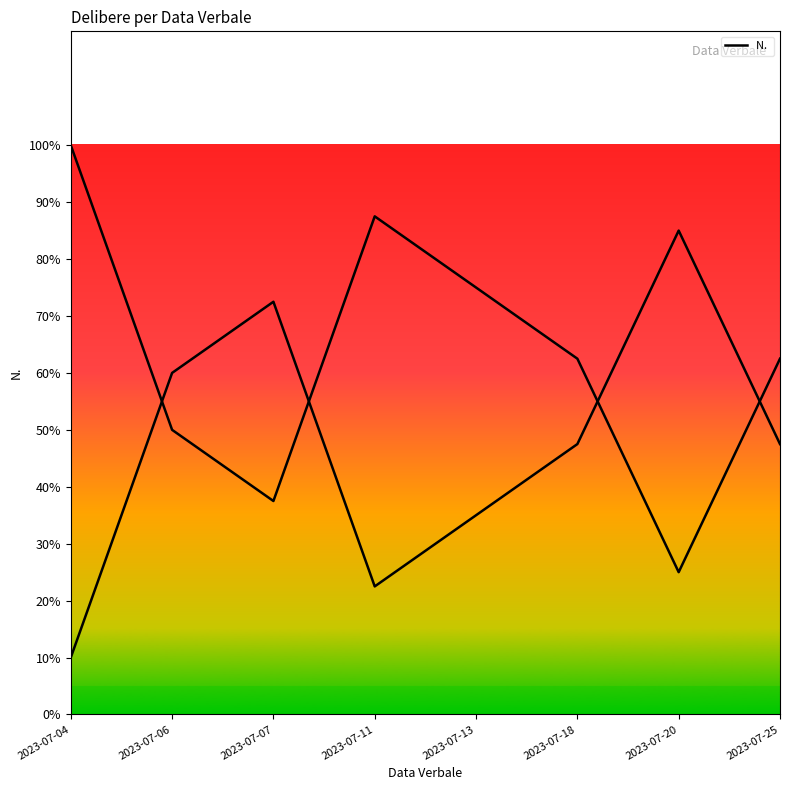

How many points are higher than both their immediate neighbors (excluding endpoints)?

1